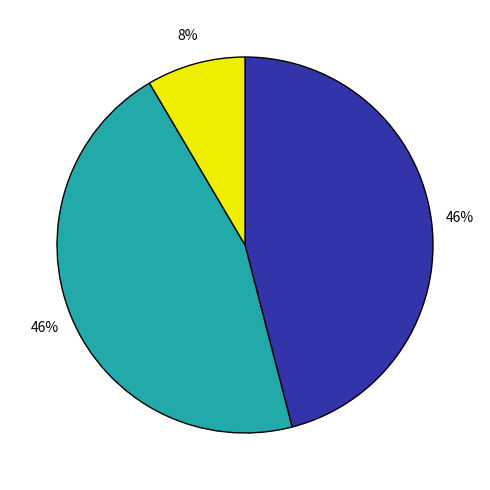

Does any single category account for the majority?

No